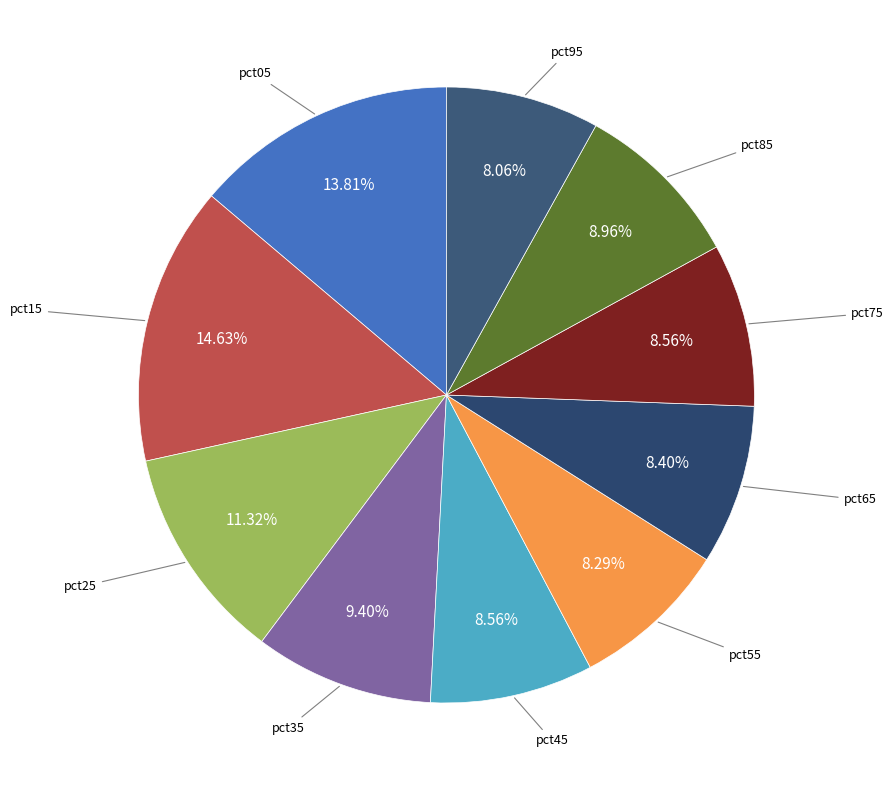

To the nearest percent, what is the difference between the largest and smallest slice percentages?

7%